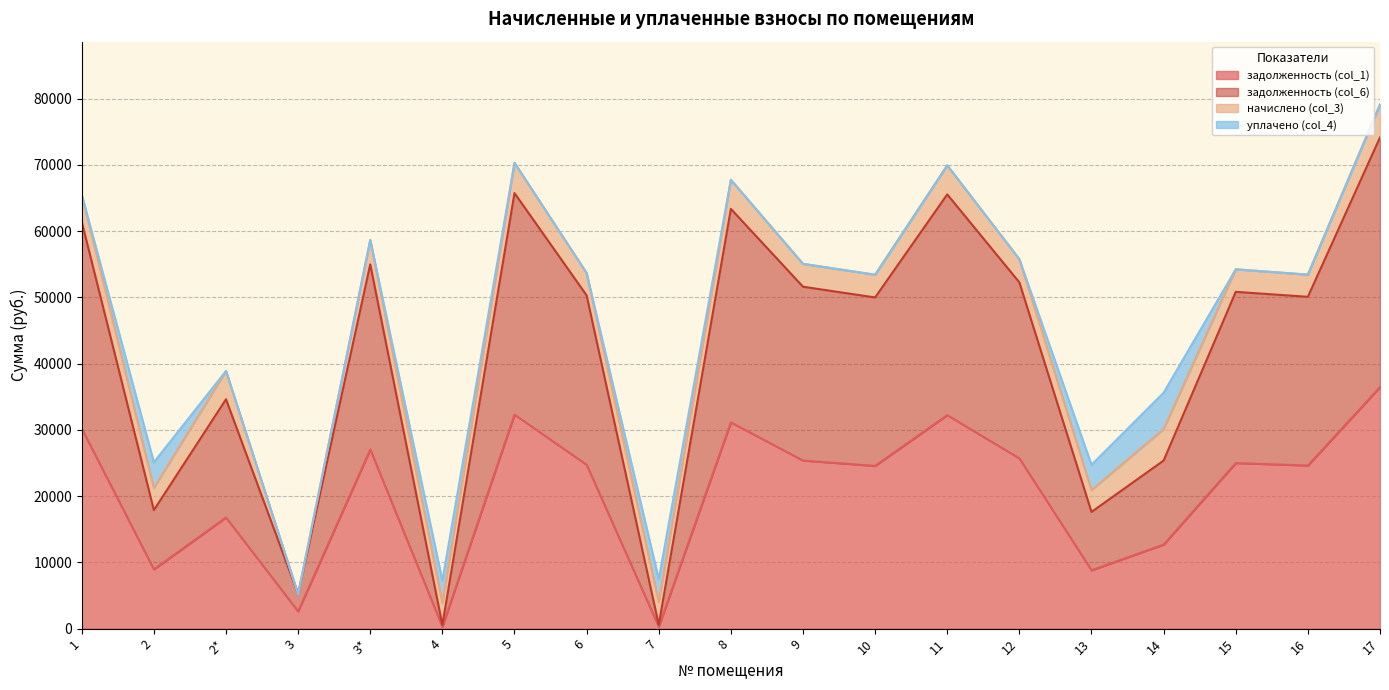

True or false: задолженность (col_6) and задолженность (col_1) cross at least once.

False